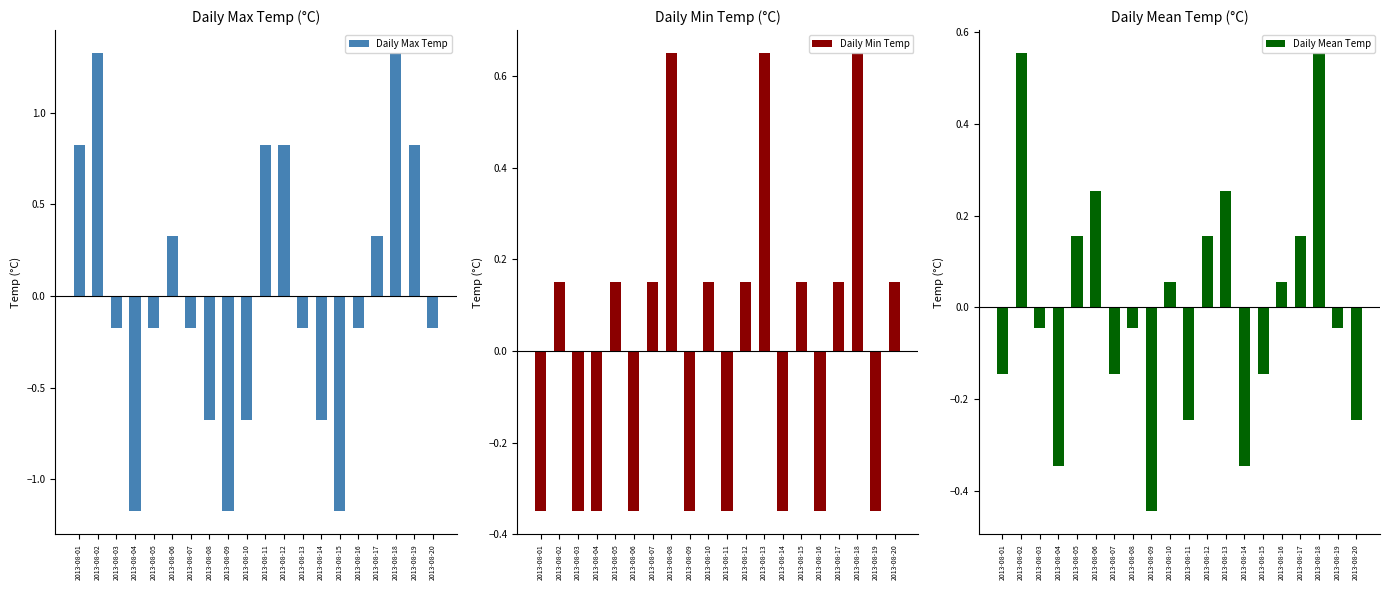

True or false: Daily Min Temp has a value of 0.2 at 2013-08-20.

False